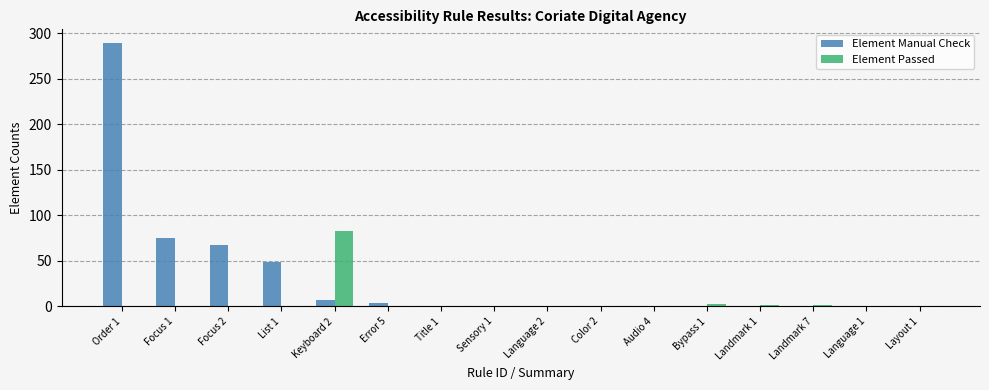

At which label does Element Passed reach its peak?

Keyboard 2